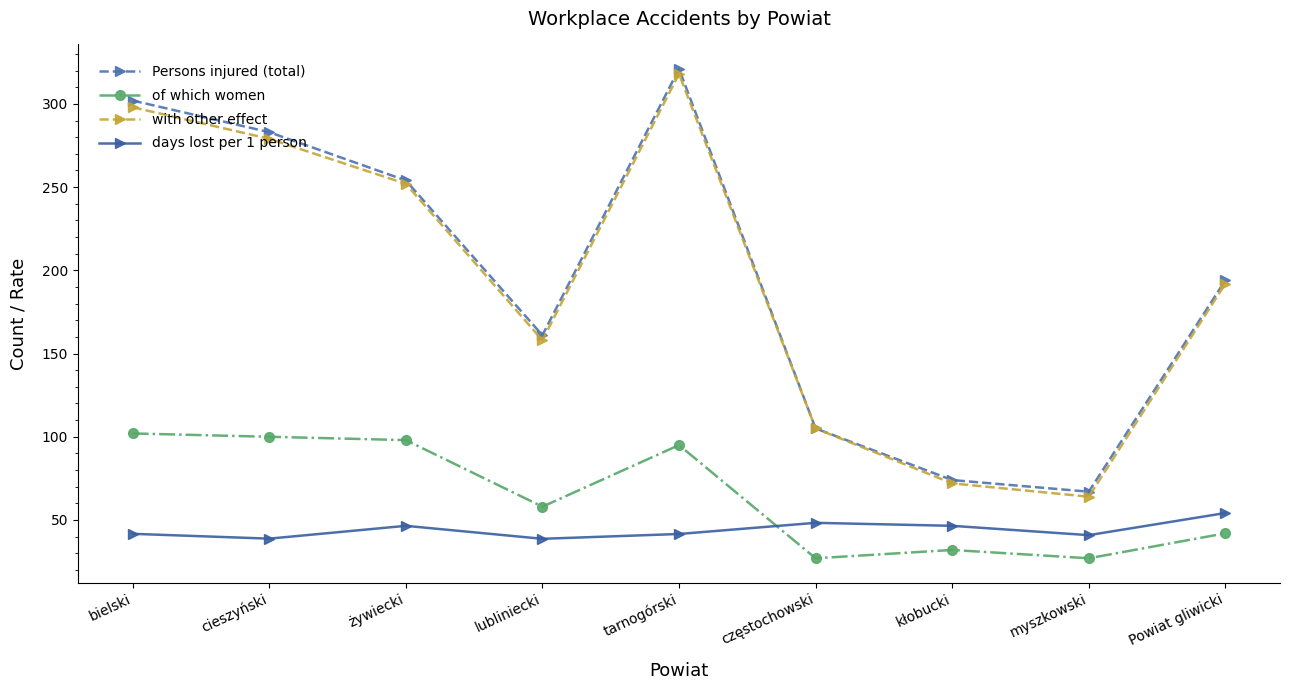

True or false: Persons injured (total) and days lost per 1 person cross at least once.

False